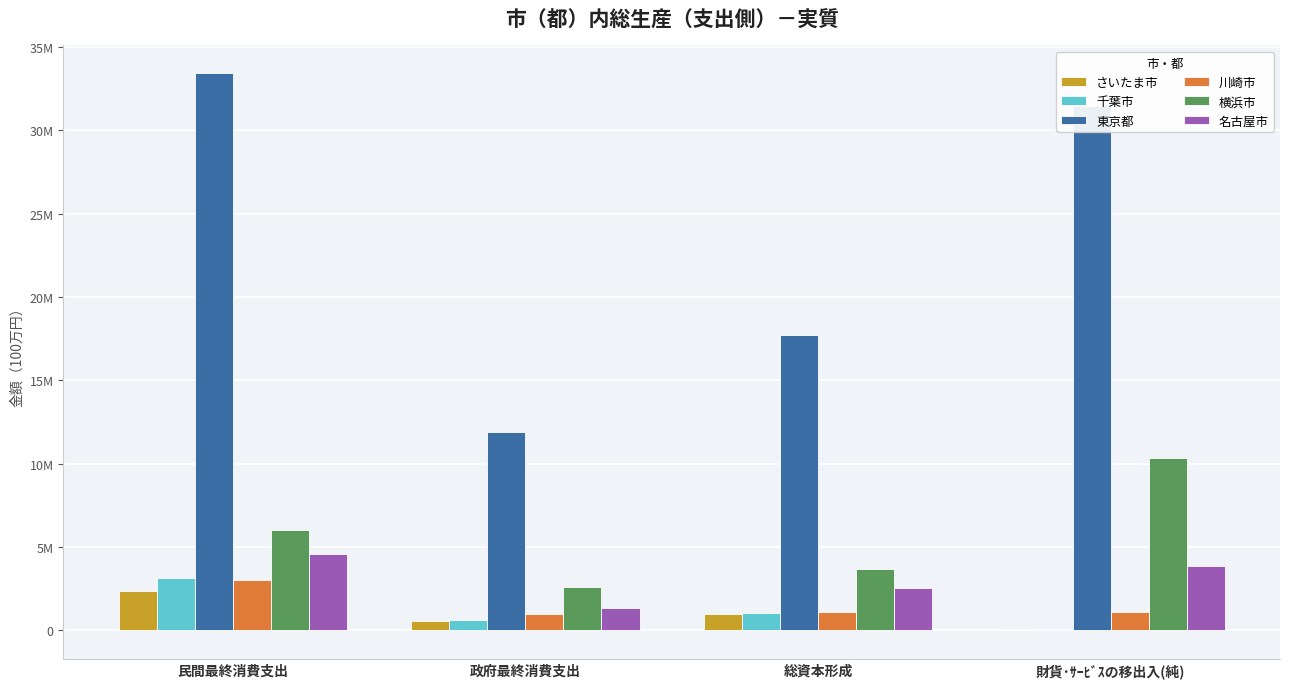

What position from the left is 総資本形成?

3